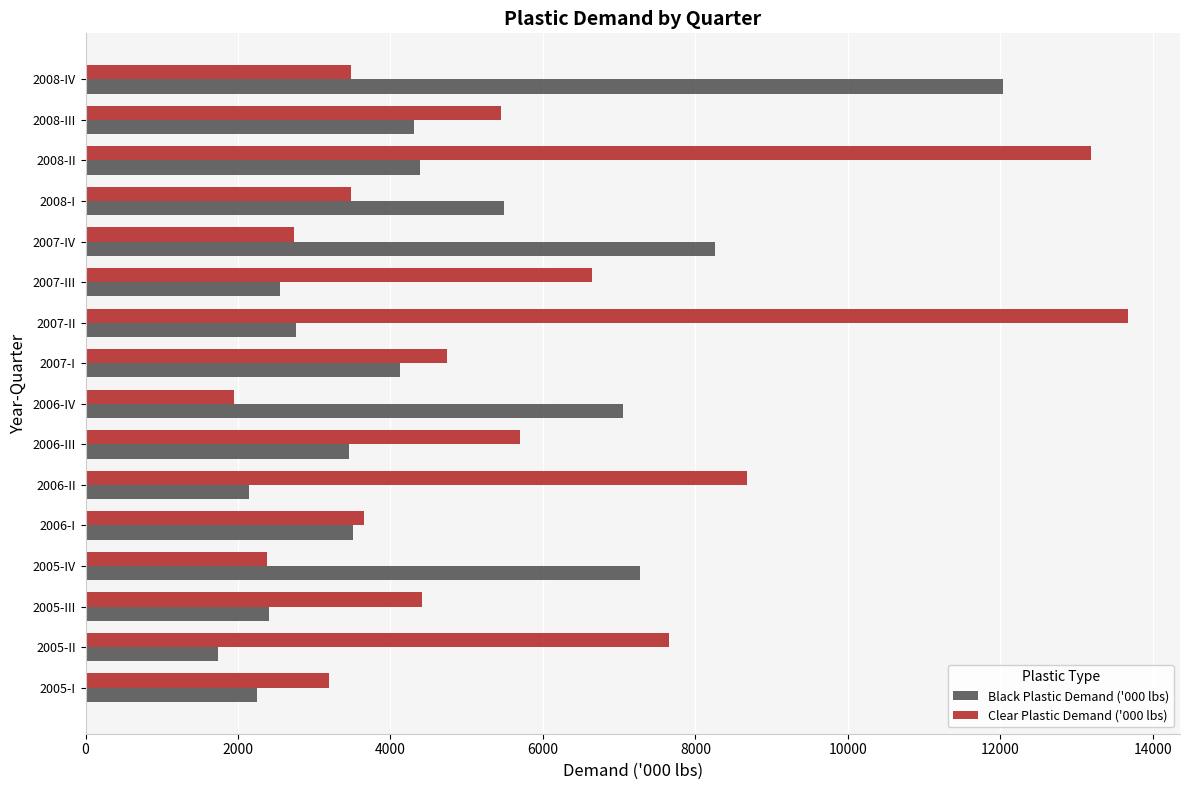

What is the highest value of the Black Plastic Demand ('000 lbs) series?

12035